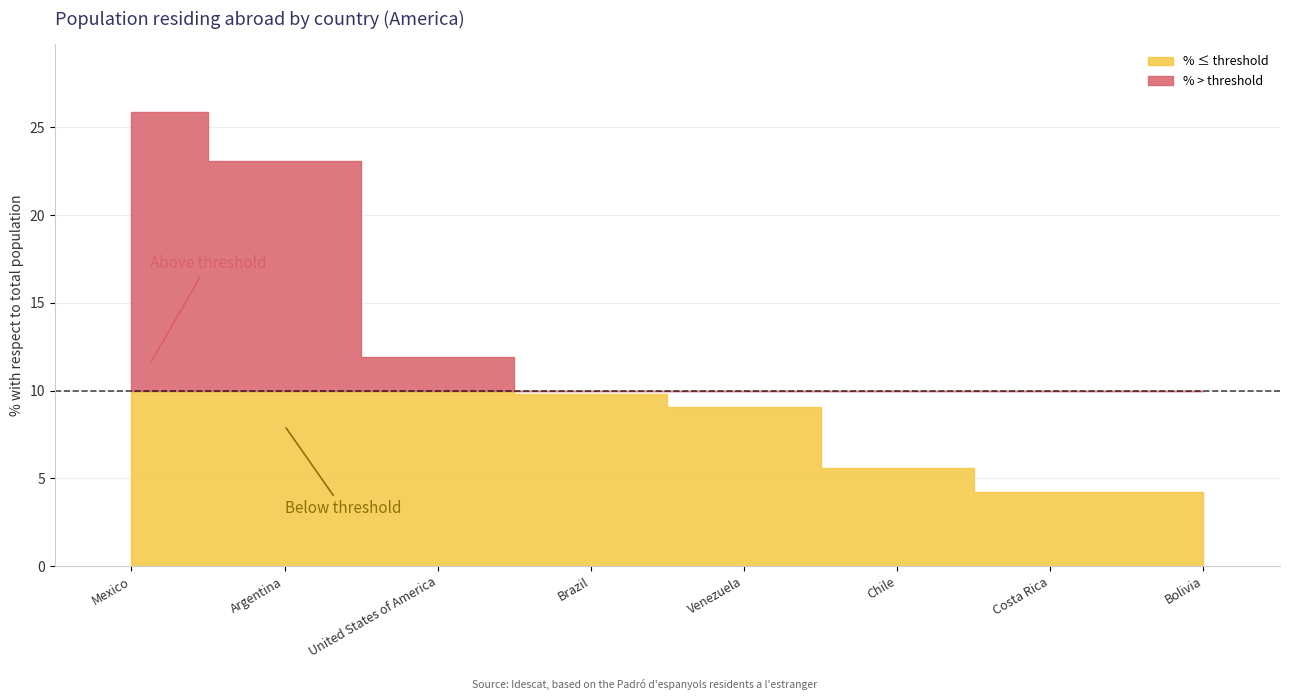

Reading right to left, what are all the values shown in this chart?

4.2	4.2	5.6	9.1	9.8	11.9	23.1	25.9